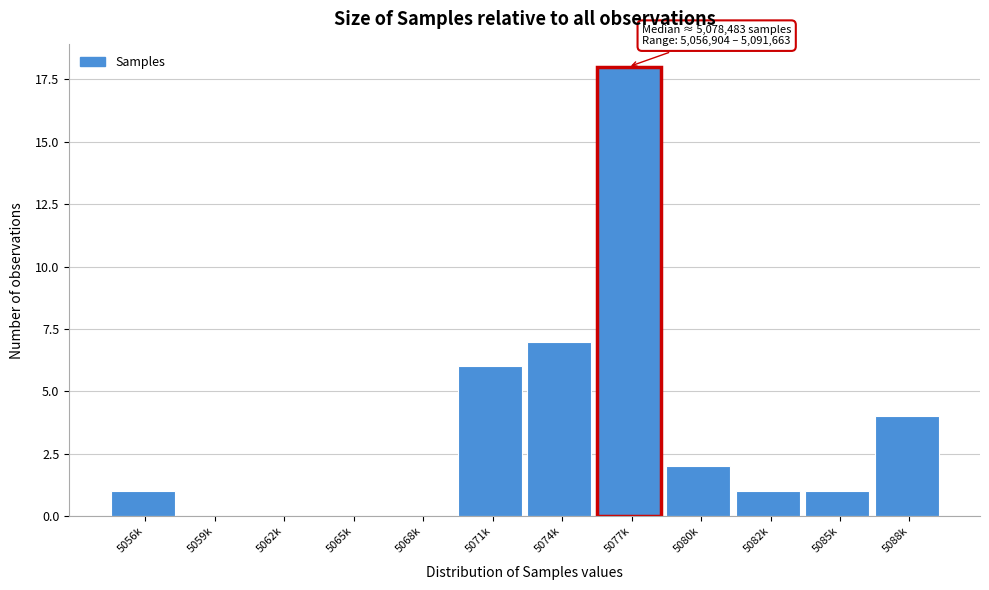

Reading left to right, transcribe all the data shown in this chart.

5056k=1	5059k=0	5062k=0	5065k=0	5068k=0	5071k=6	5074k=7	5077k=18	5080k=2	5082k=1	5085k=1	5088k=4